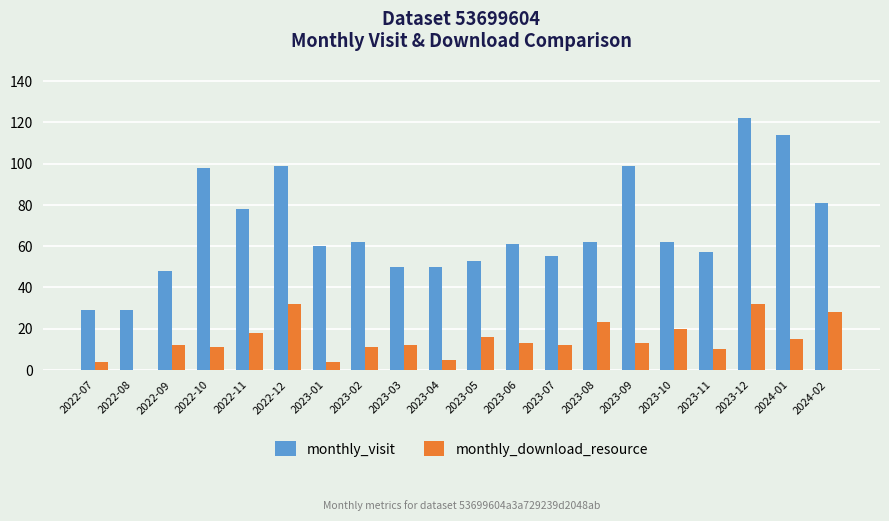

At which label does monthly_visit reach its peak?

2023-12